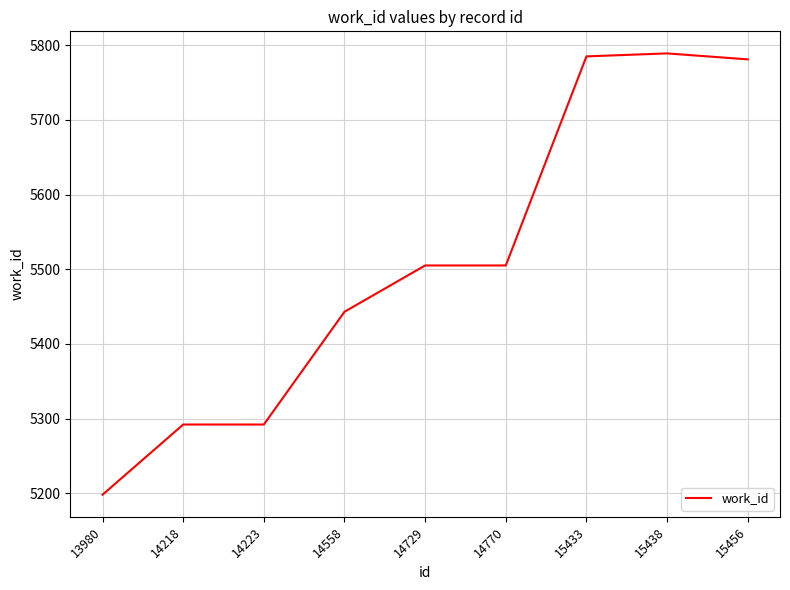

Which category has the lowest value across all series?

13980